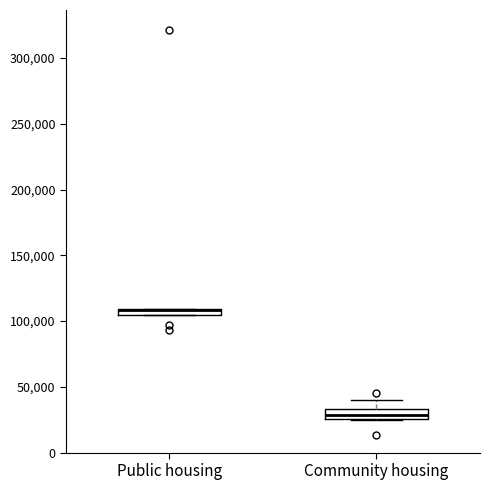

Where does the upper whisker of the box for Community housing end on the y-axis? The values are not printed on the chart, so give them approximately, as read against the axis.

40000